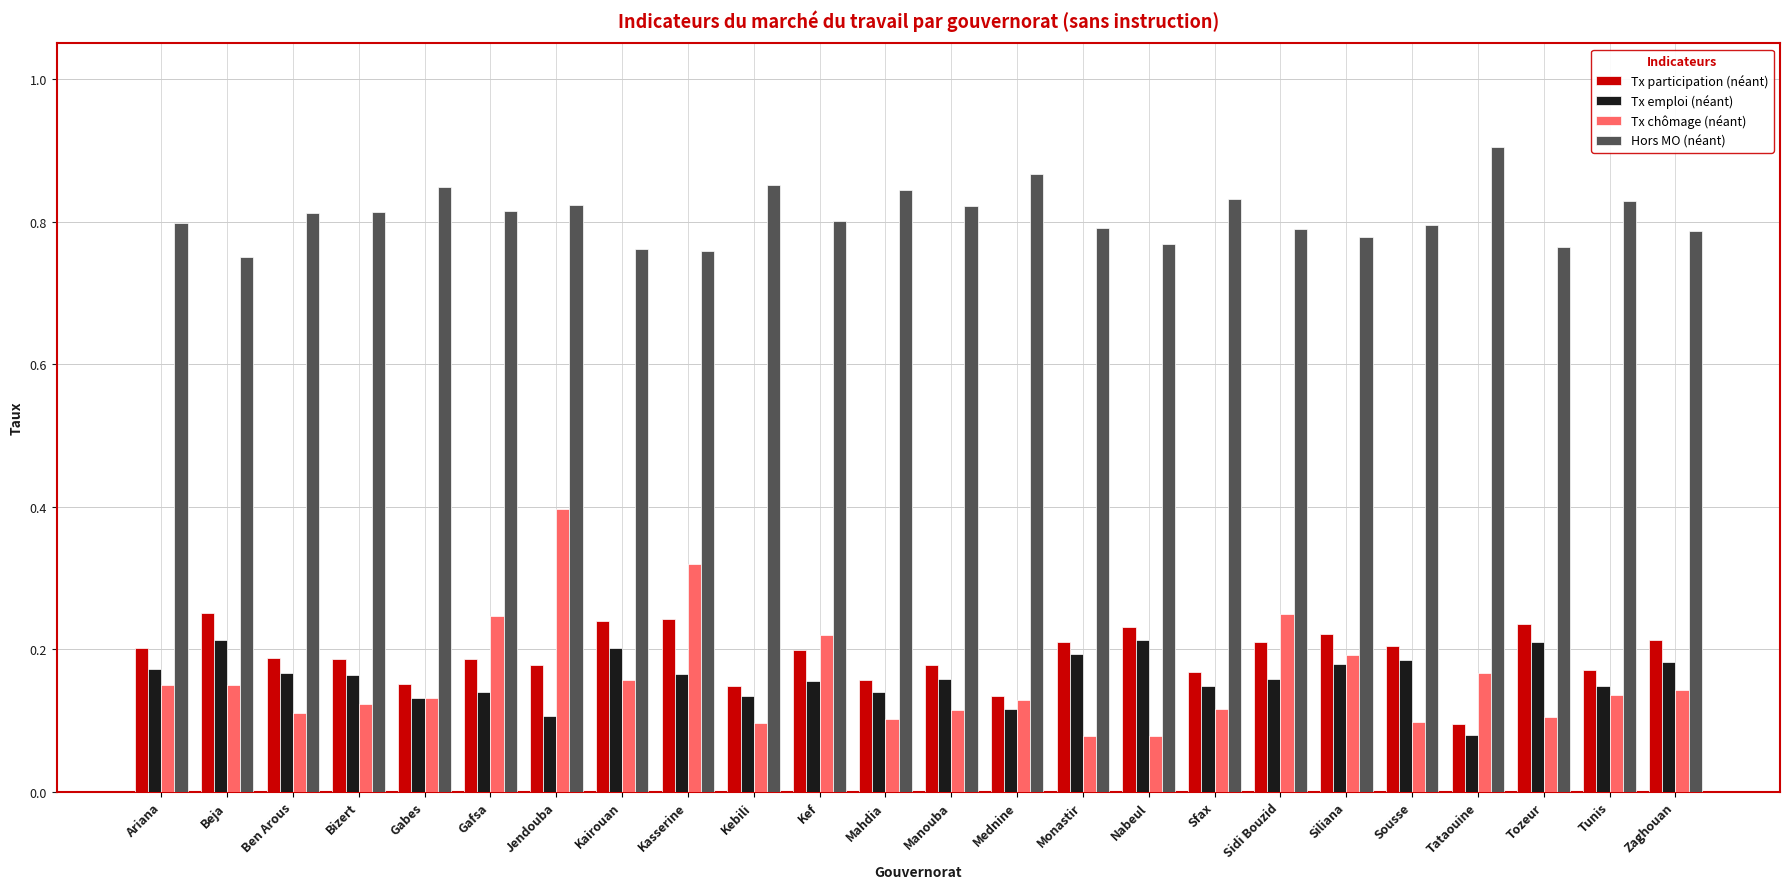

What is the sum of the Hors MO (néant) values at Bizert and Manouba?

1.6